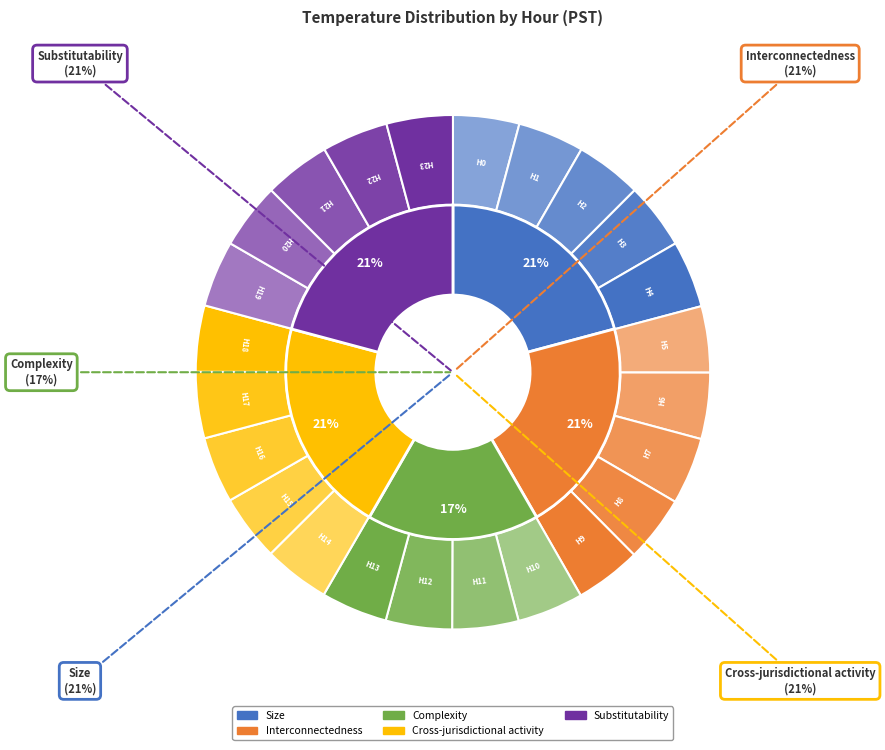

To the nearest percent, what is the average slice percentage?

4%